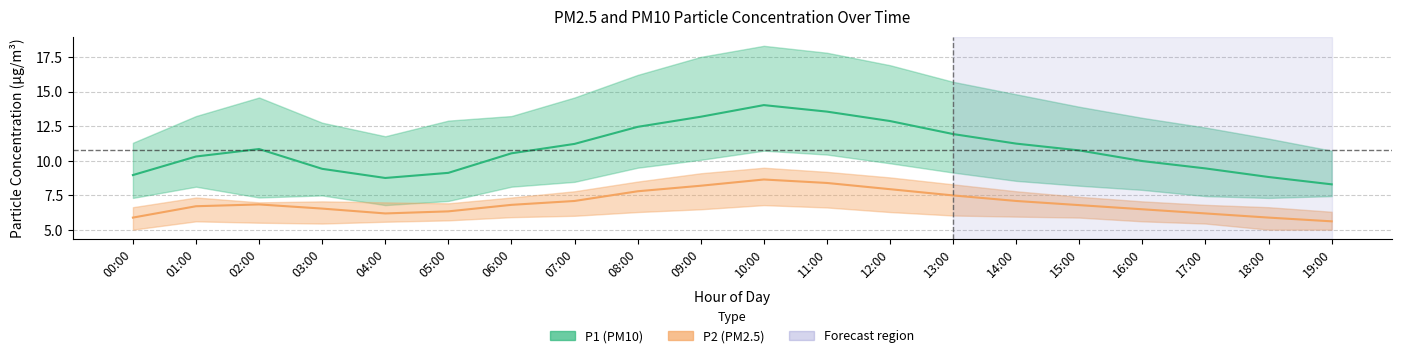

What is the value of the P1_lower point at the 17th from the left?

7.9